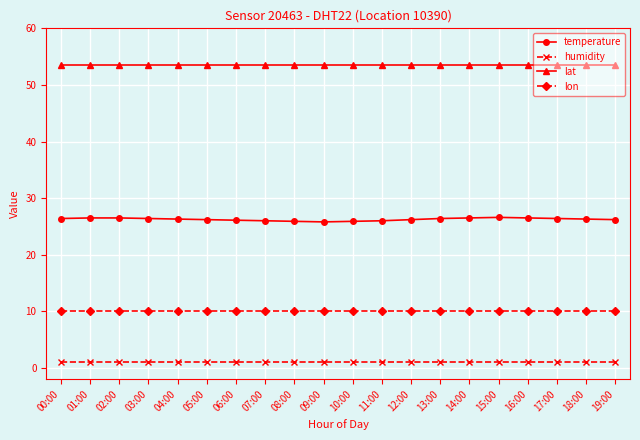

What is the total value across all series at 11:00?

90.5